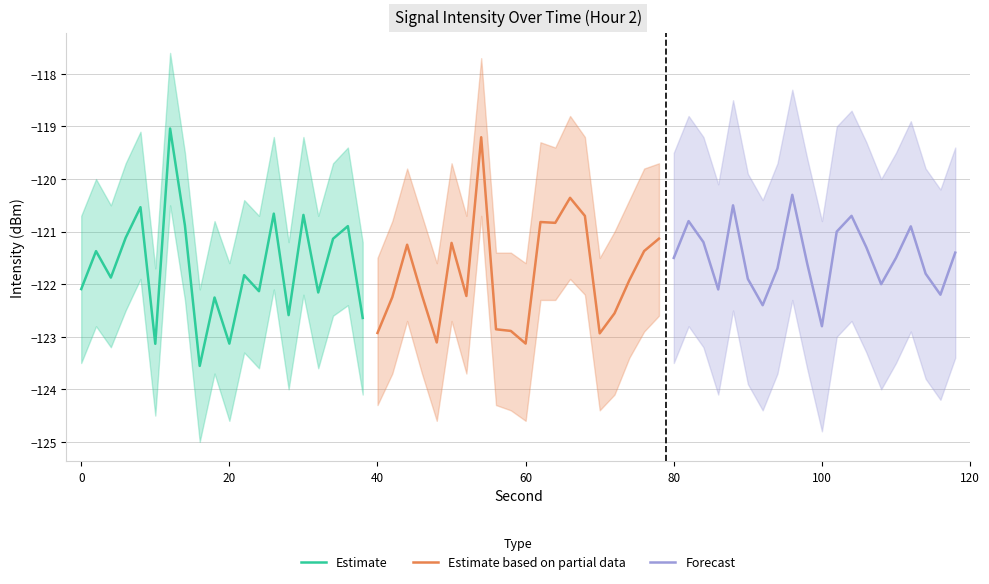

Is it true that Estimate equals -122.1 at 0?

True